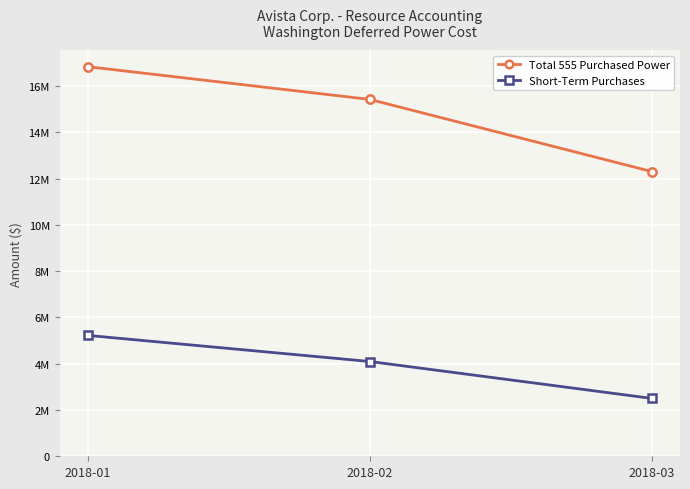

List the labels in order of Short-Term Purchases value, largest first.

2018-01, 2018-02, 2018-03